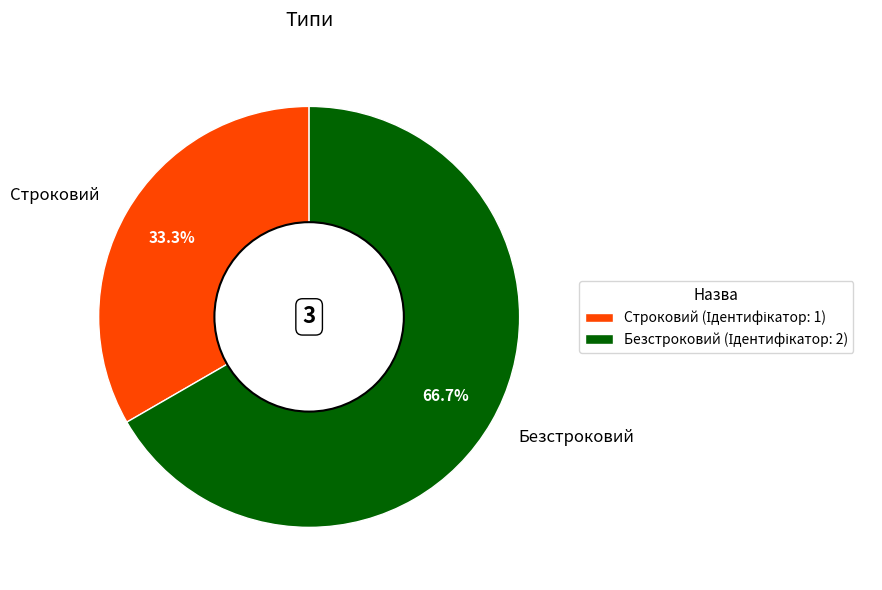

Does Безстроковий represent more than half of the total?

Yes